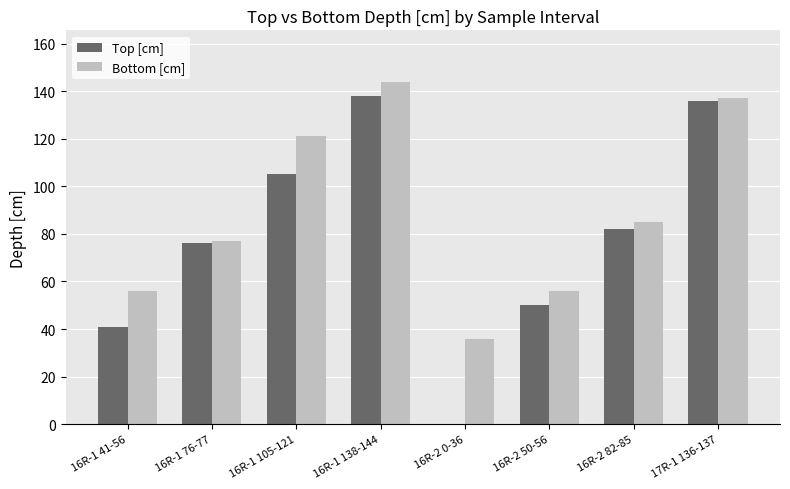

What is the total value across all series at 16R-2 0-36?

36